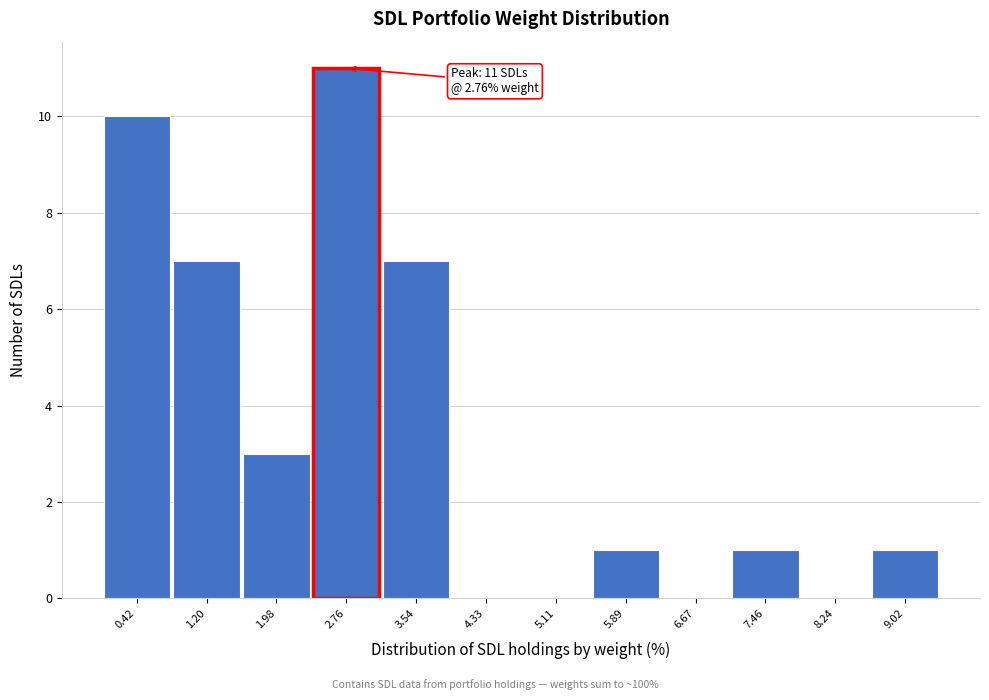

Which range on the x-axis has the tallest bar?

2.4 to 3.2